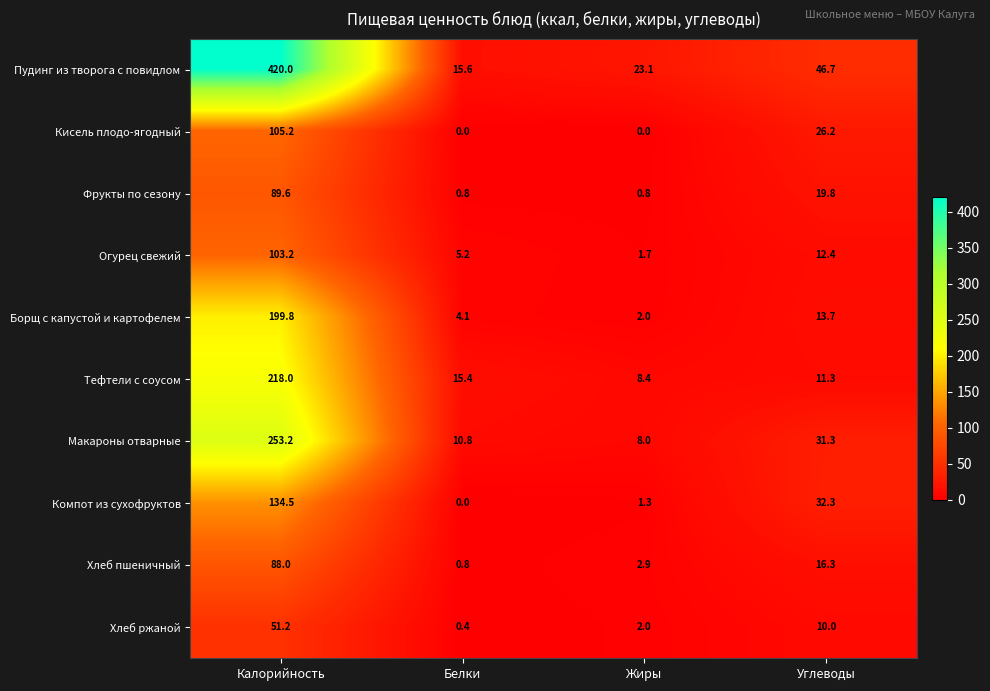

Where is Хлеб пшеничный nearest to the value 44?

Углеводы